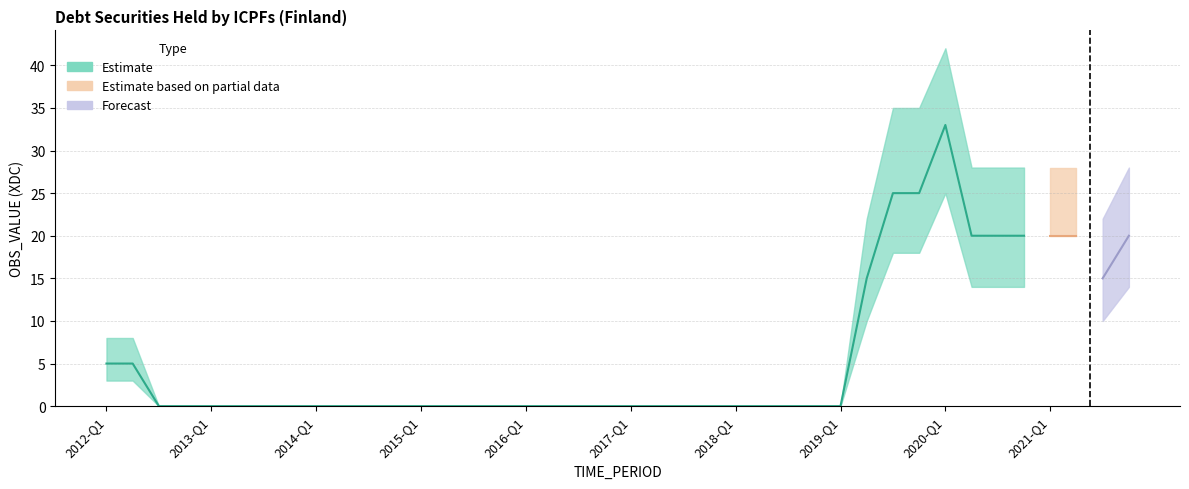

Is it true that the value at 2020-Q2 is 20?

True